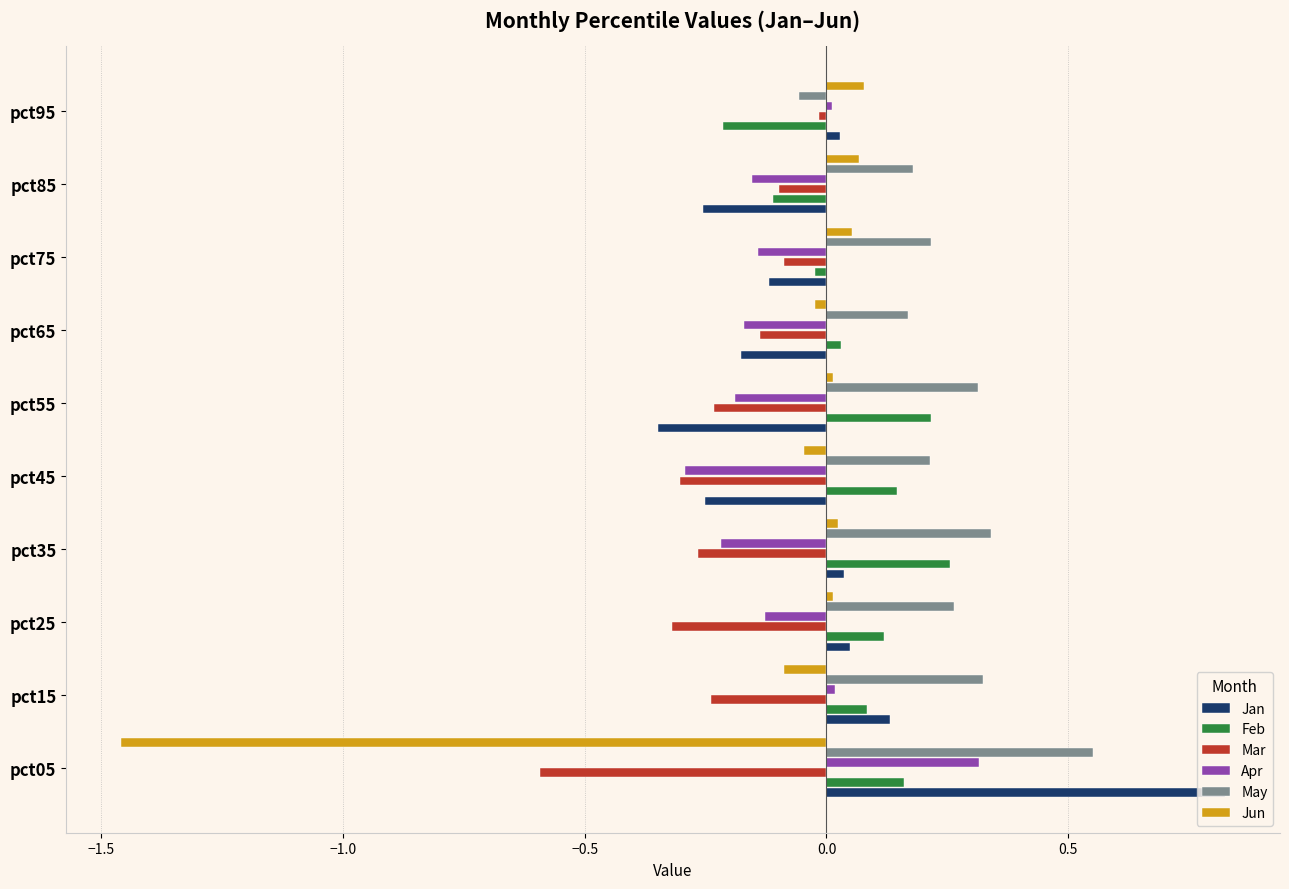

Which category has the highest value across all series?

pct05